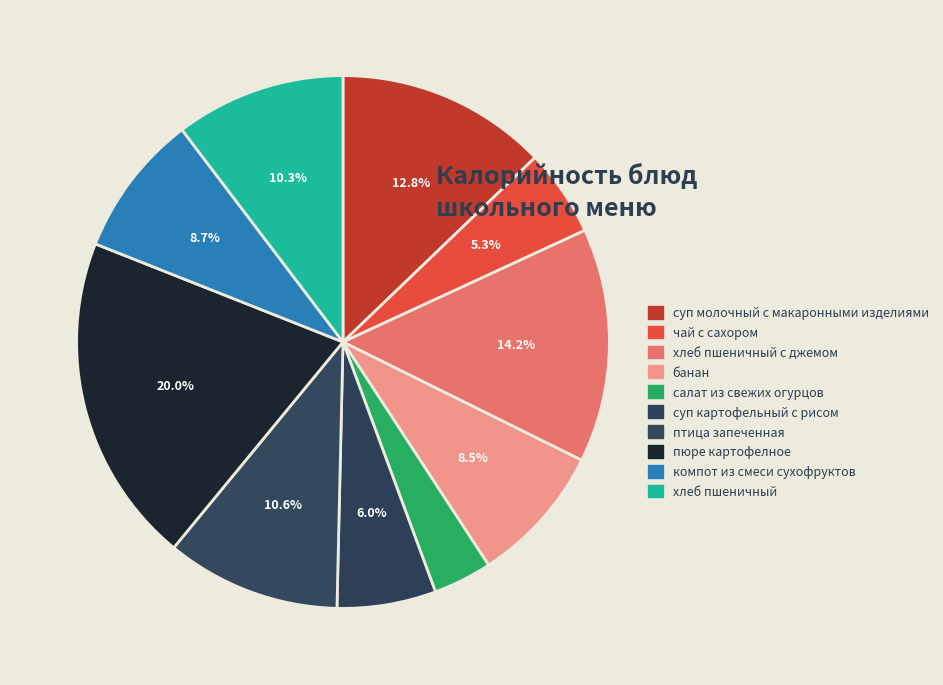

True or false: банан accounts for 19% of the total.

False